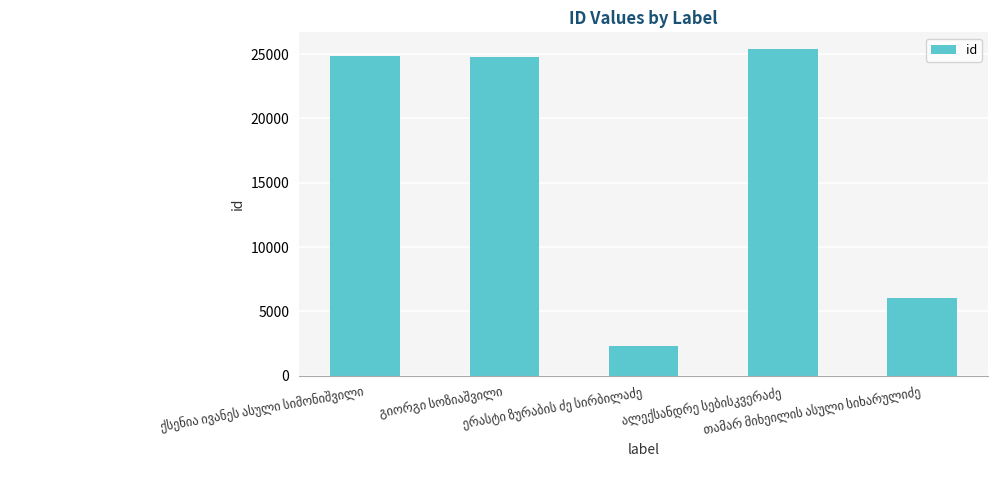

What is the maximum value shown in the chart?

25422